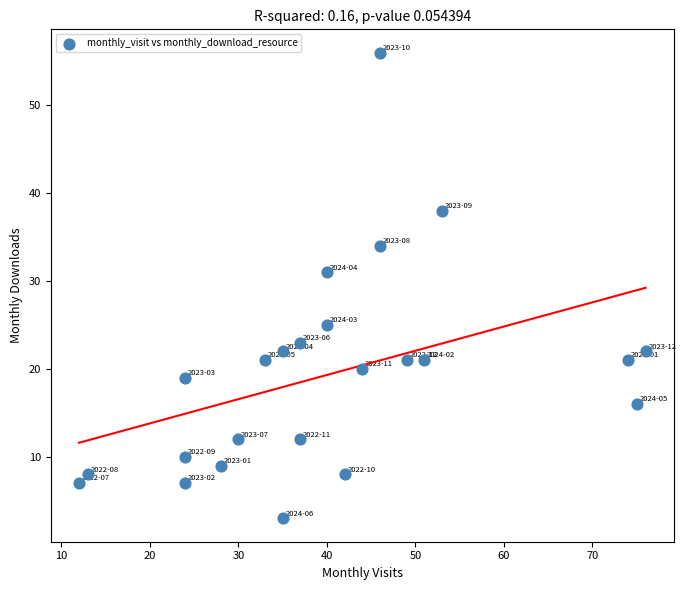

What is the range of X values (max minus min)?

64